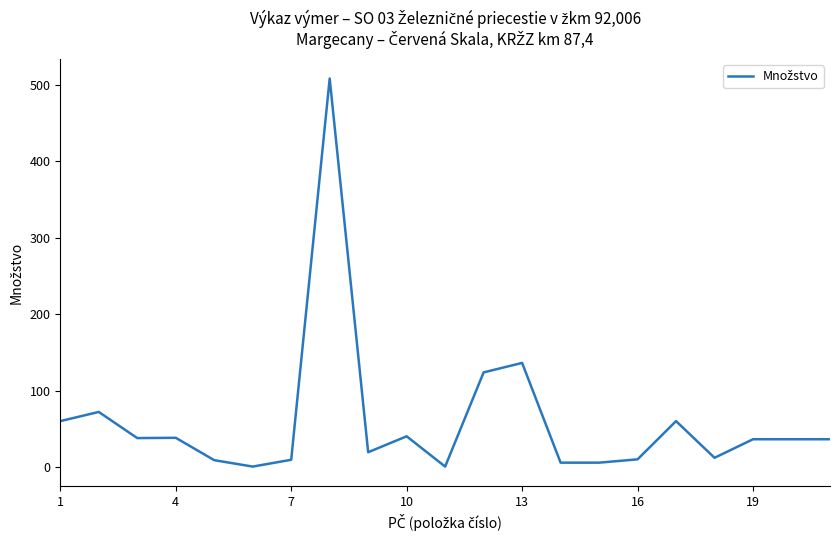

What is the greatest value displayed?

508.2